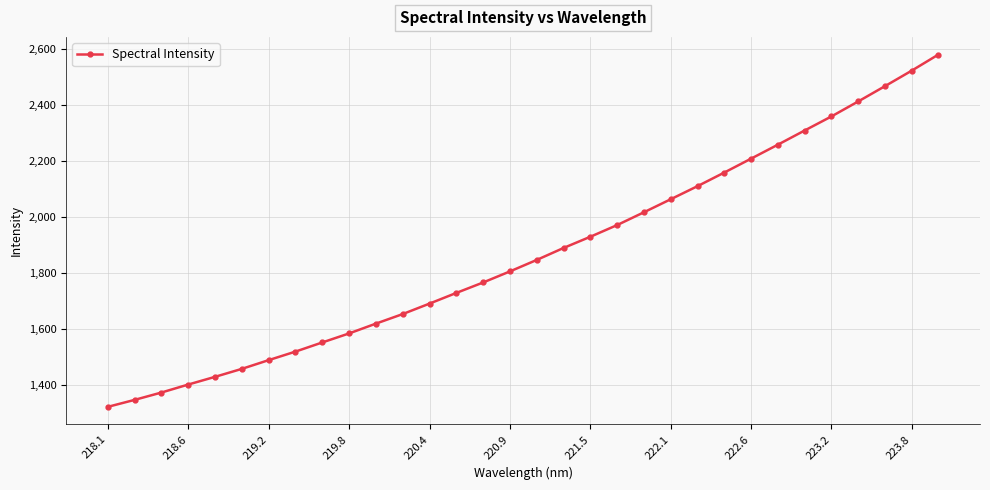

What is the difference between the maximum and second lowest values?

1234.5